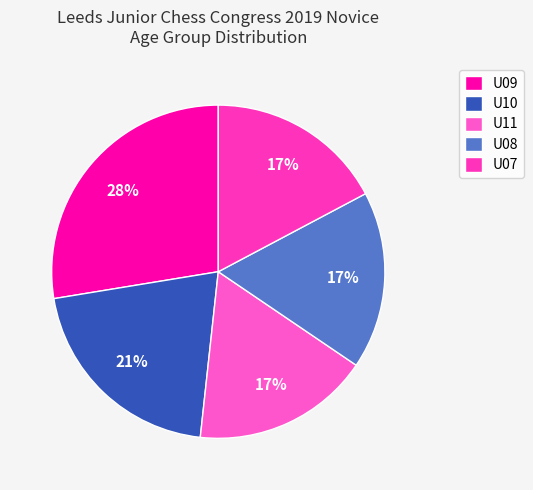

Approximately how many times larger is the value at U09 compared to U07?

1.6